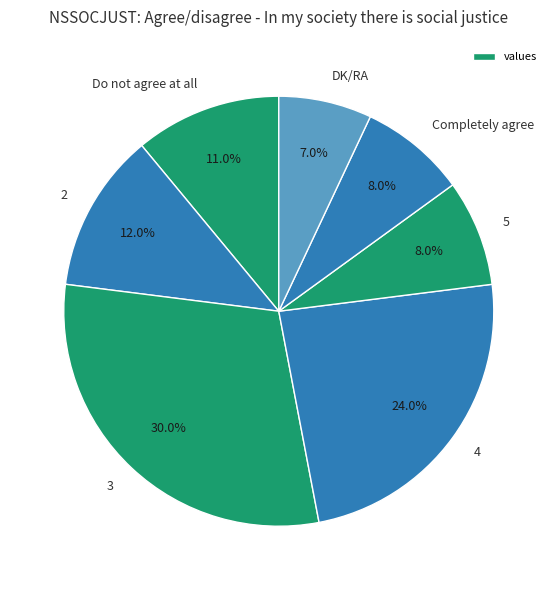

Which category has the biggest portion of the pie?

3